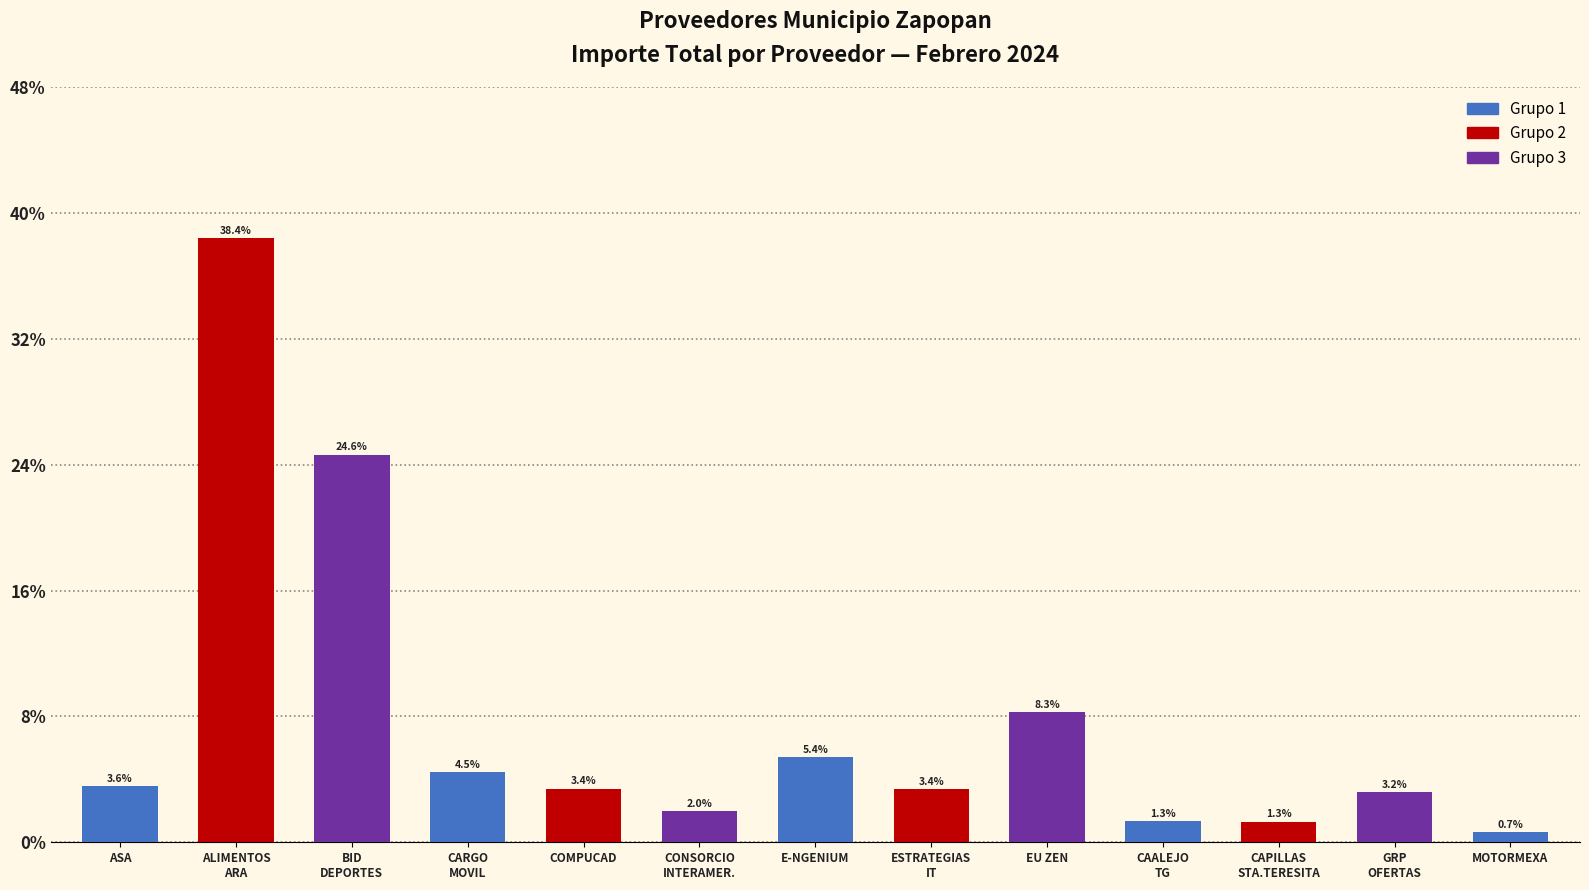

True or false: the data shows 3.3 at E-NGENIUM.

False